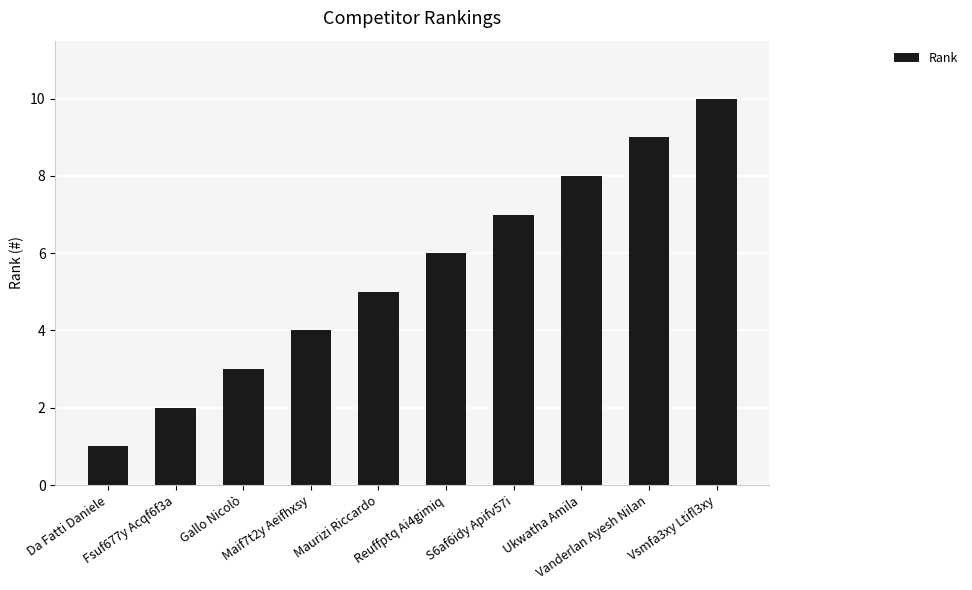

Does the chart contain stacked bars?

No